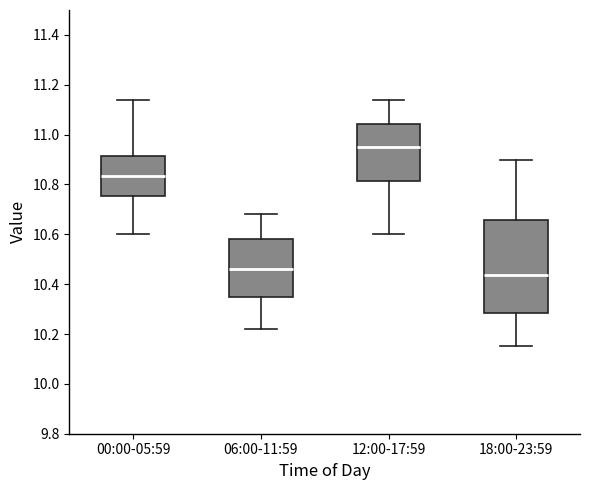

Which box is the tallest, from its lower edge to its upper edge?

18:00-23:59